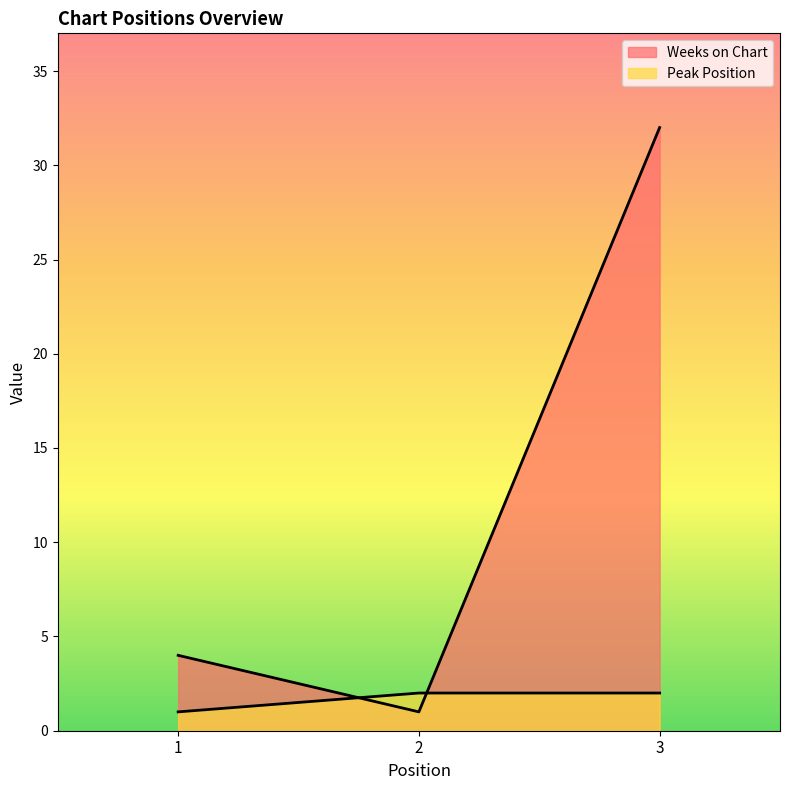

Reading left to right, what are all the values shown in this chart?

Weeks on Chart: 4	1	32
Peak Position: 1	2	2